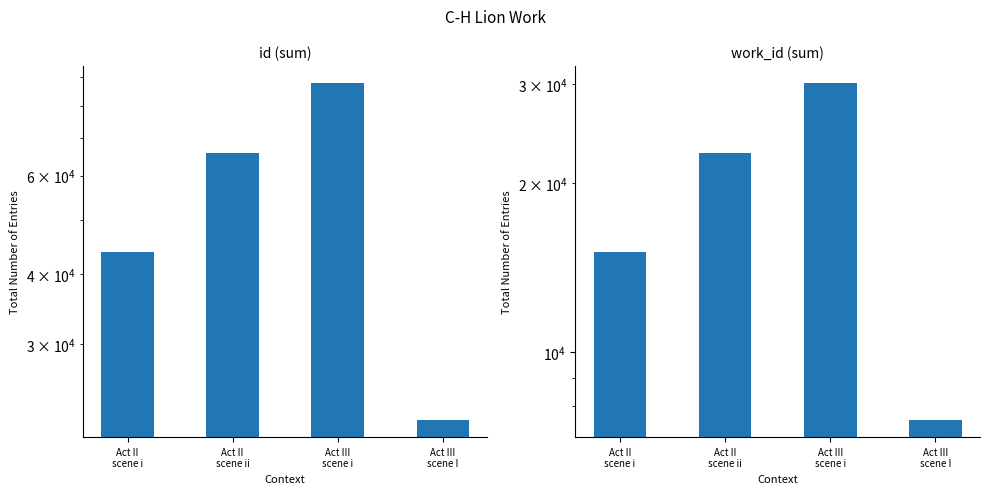

Rank the series by their maximum value, from highest to lowest.

id, work_id